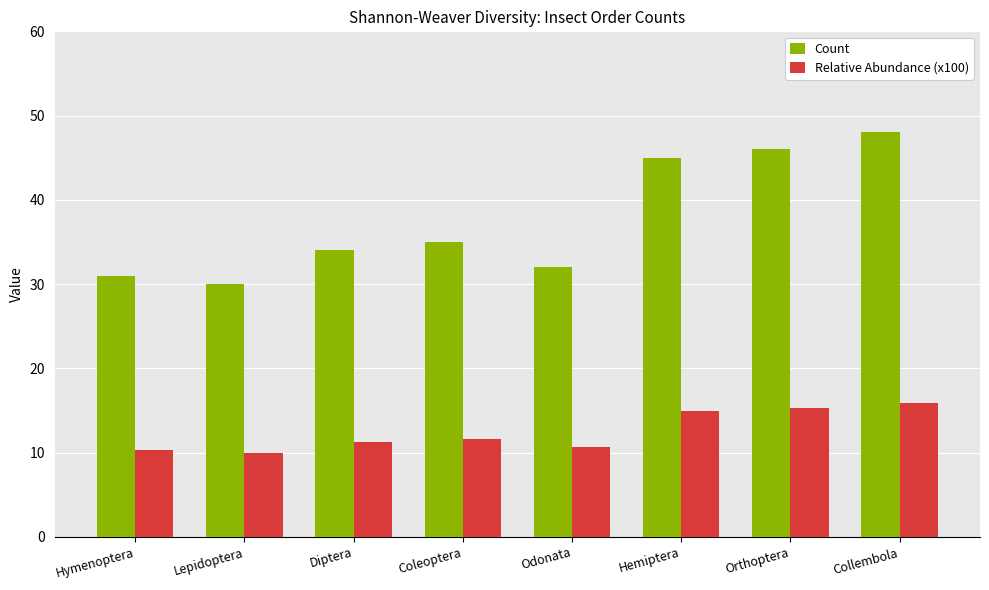

Which series has the largest total across all categories?

Count